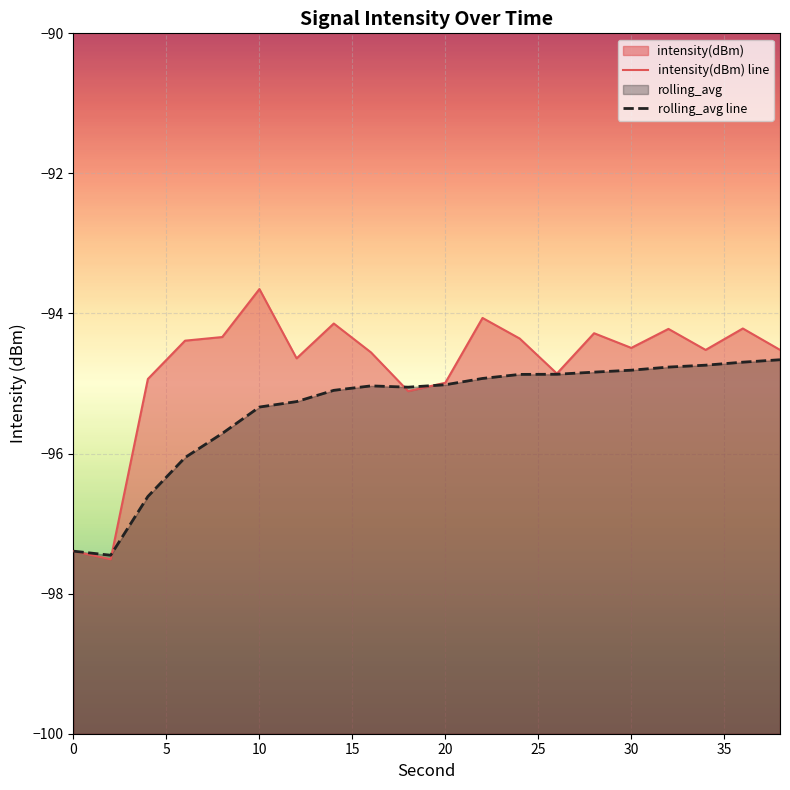

Is it true that intensity(dBm) line equals -172.7 at 0?

False